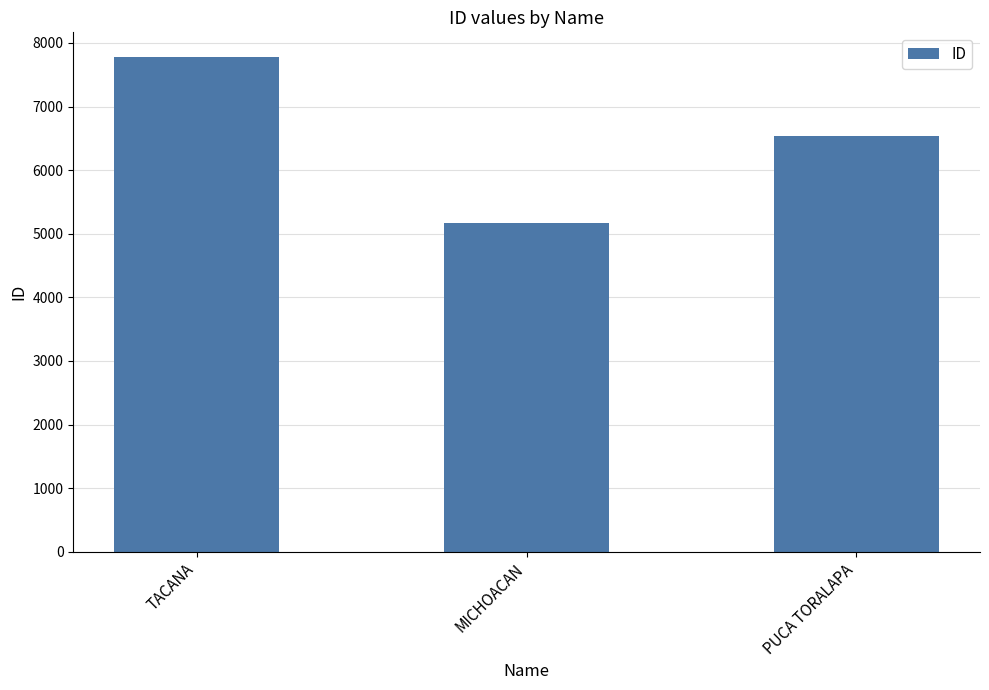

Which category has the lowest value across all series?

MICHOACAN